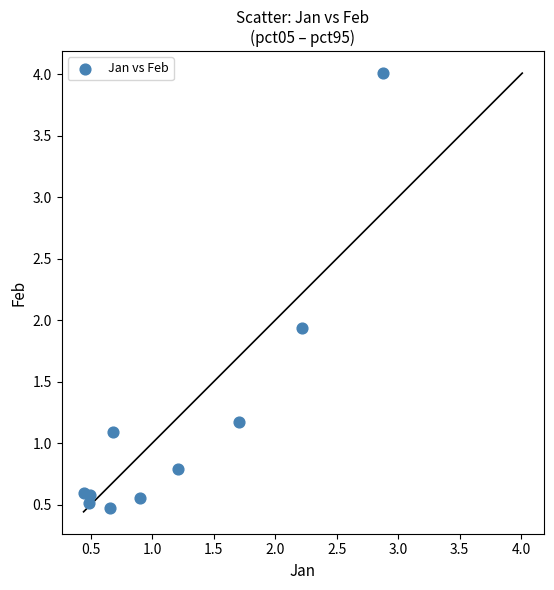

What Y value in the scatter plot is closest to 2?

1.9